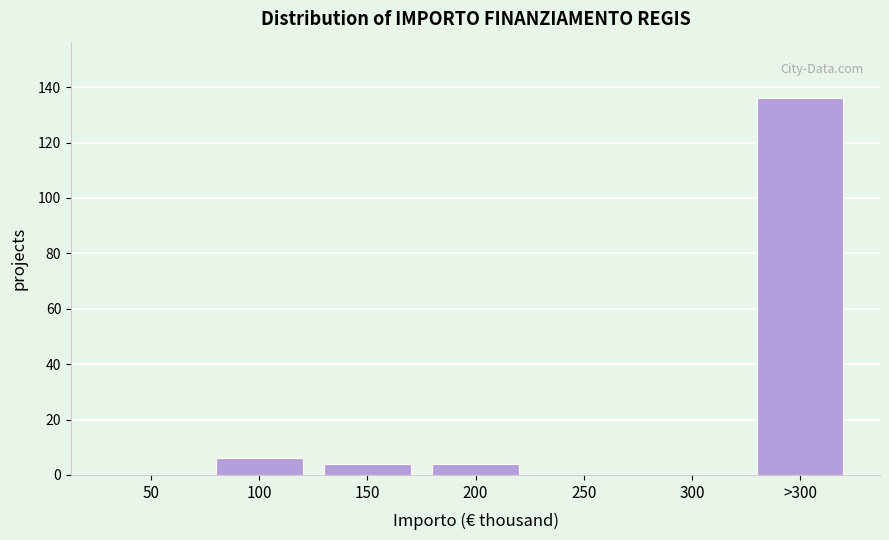

Reading left to right, extract all data points from this chart.

50=0	100=6	150=4	200=4	250=0	300=0	>300=136